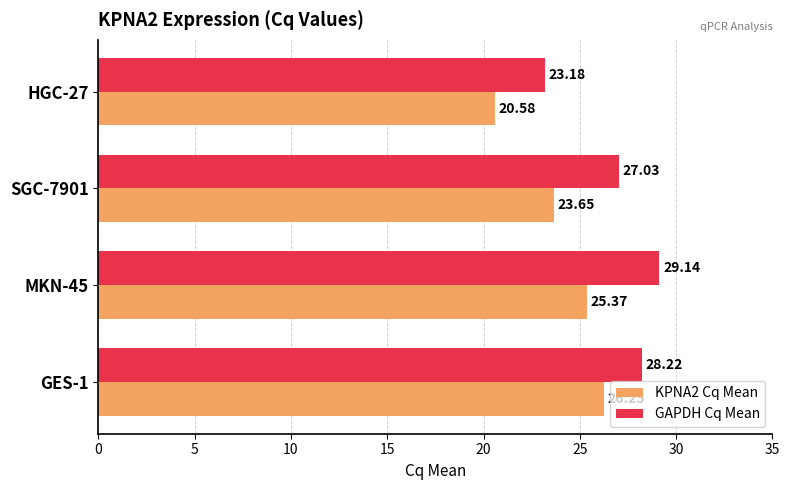

How many categories are shown in the chart?

4